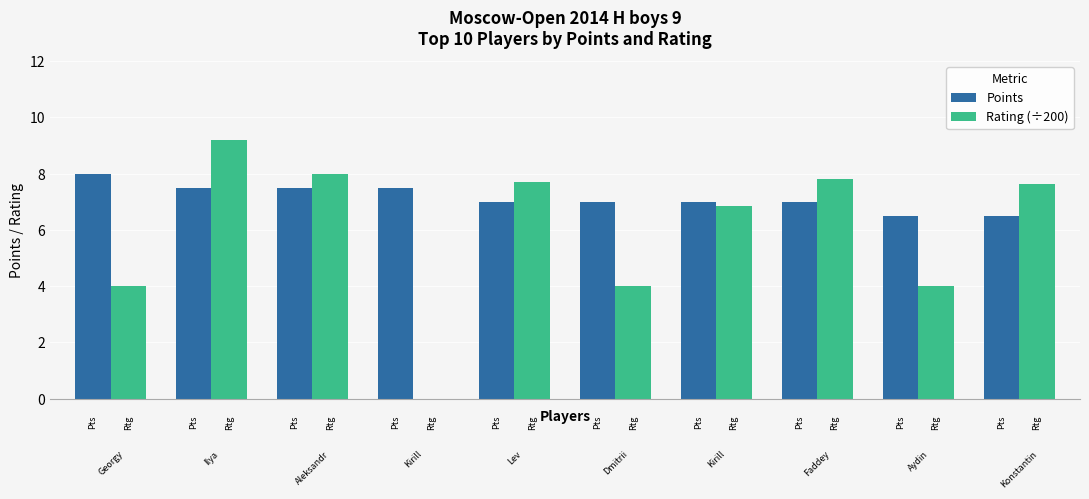

Reading right to left, transcribe all the data shown in this chart.

Points: 6.5	6.5	7.0	7.0	7.0	7.0	7.5	7.5	7.5	8.0
Rating (÷200): 7.7	4.0	7.8	6.8	4.0	7.7	0.0	8.0	9.2	4.0